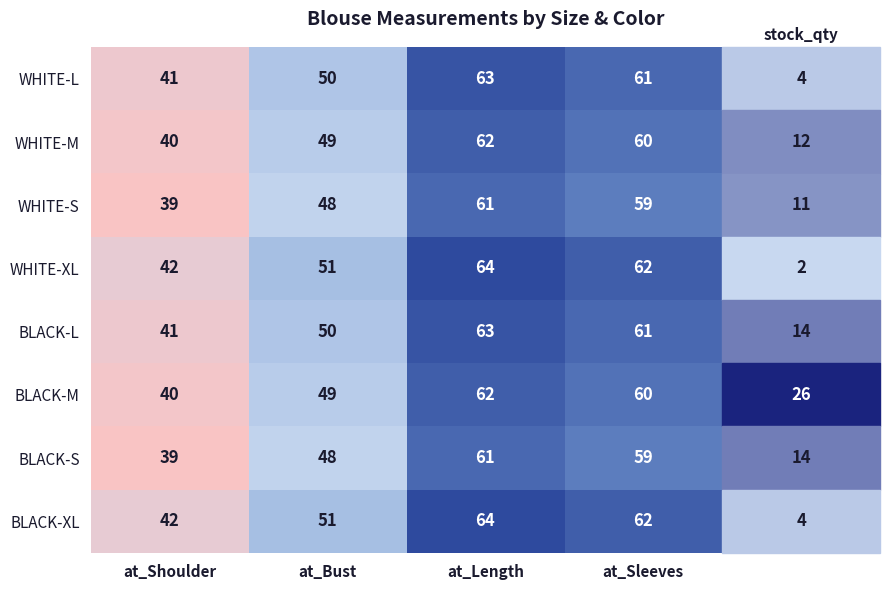

What is the minimum value for WHITE-M?

40